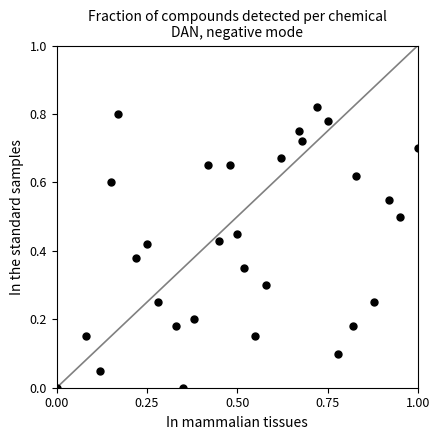

What is the range of X values (max minus min)?

1.0